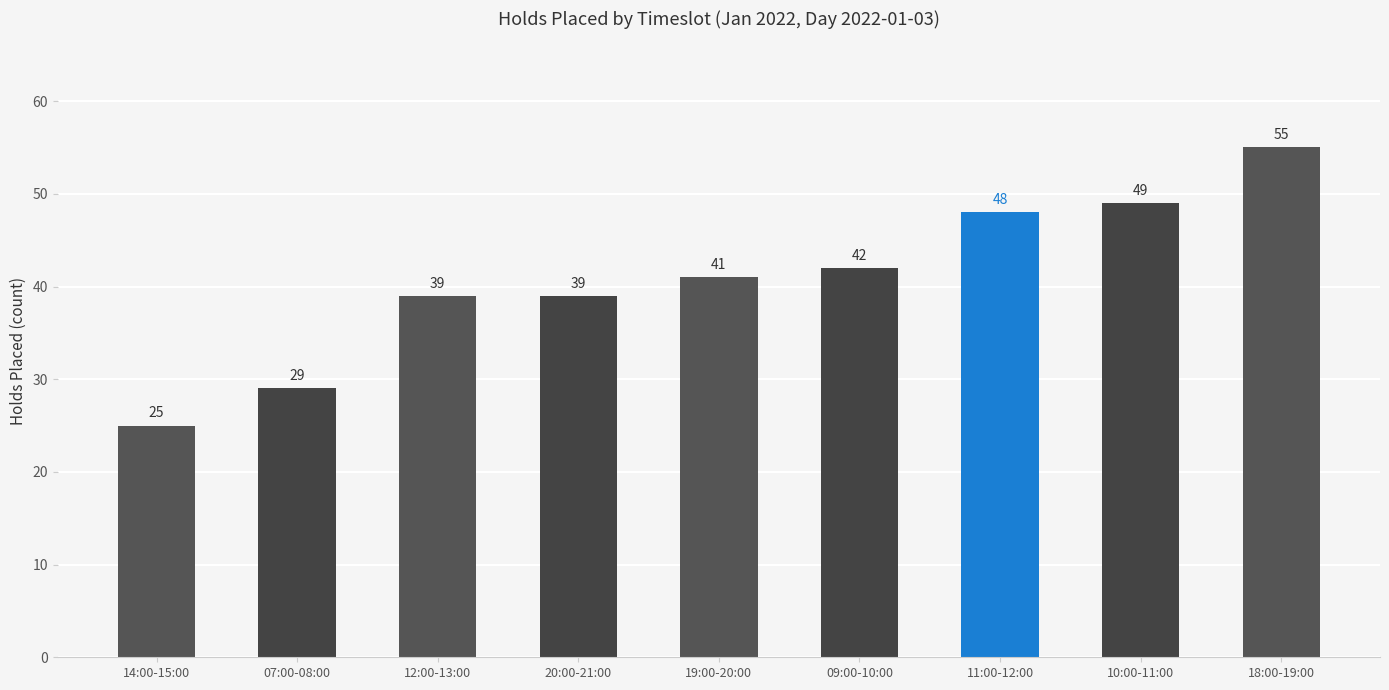

Does the chart contain any negative values?

No